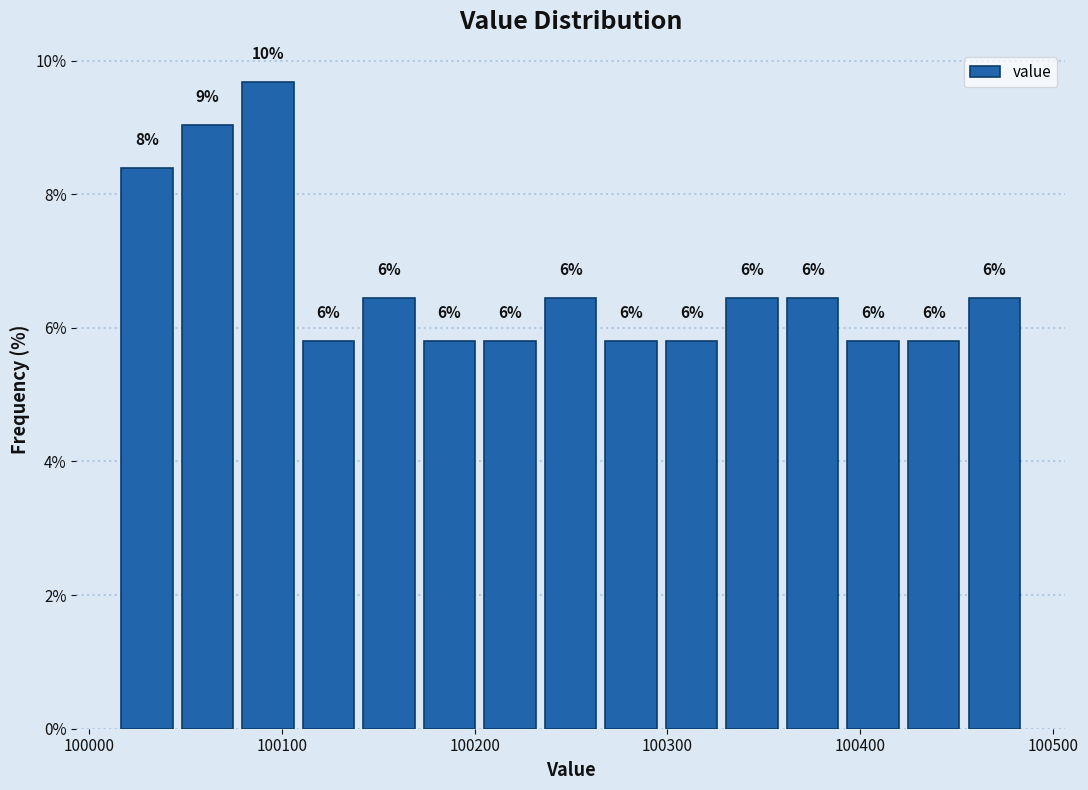

Around what value on the x-axis is the tallest bar? Give the approximate position of its centre, as read against the axis.

100090